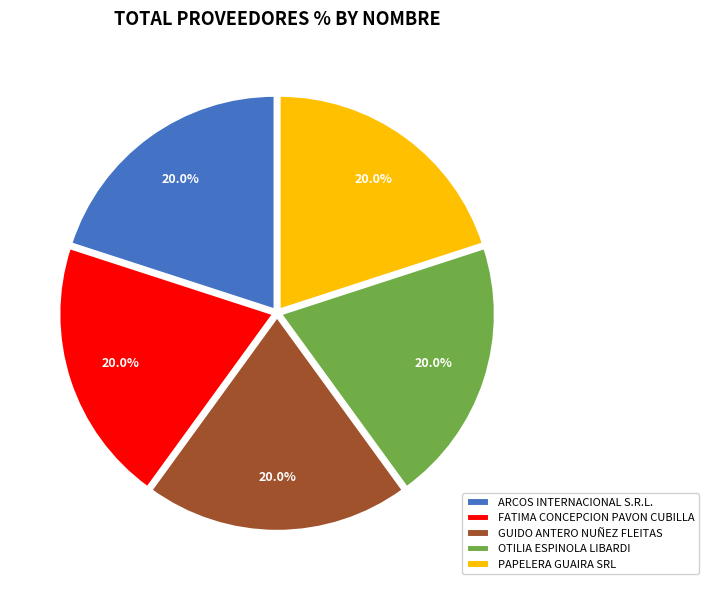

How many slices are in this pie chart?

5